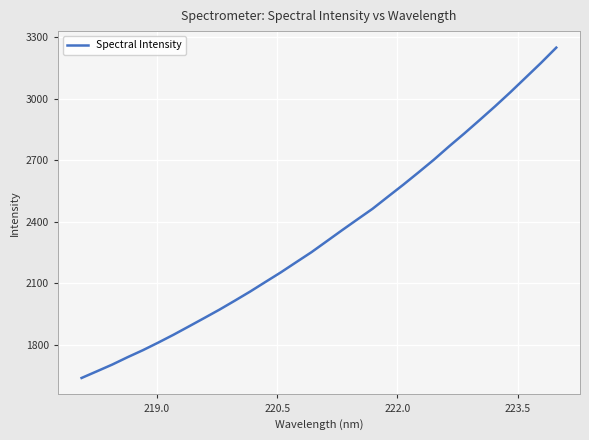

What is the average value?

2336.7